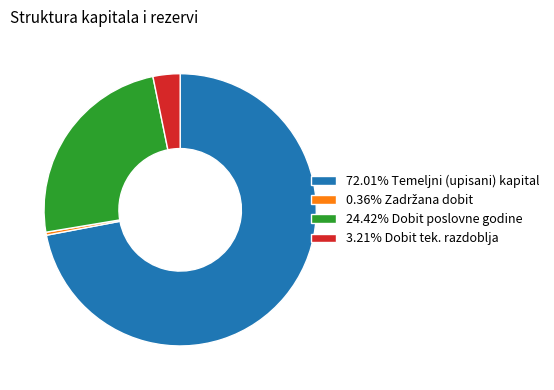

How many segments does this pie chart have?

4